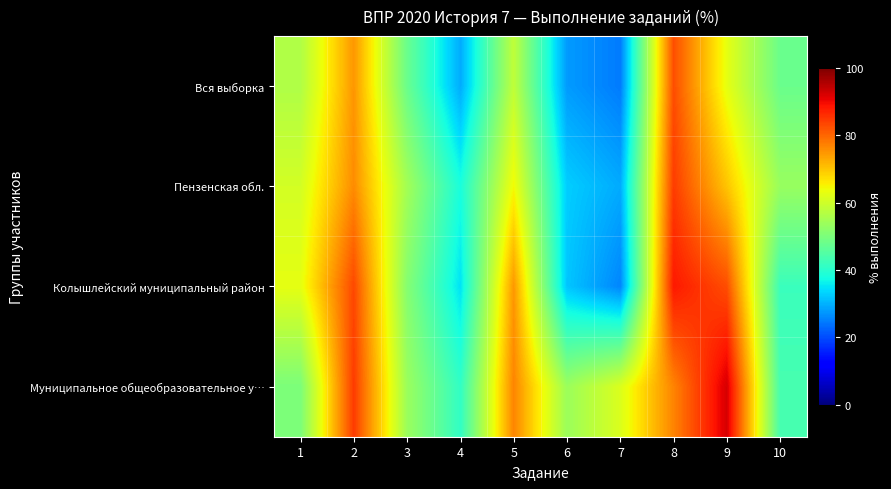

Reading right to left, transcribe all the data shown in this chart.

Вся выборка: 10=48.0	9=62.9	8=82.7	7=24.7	6=27.8	5=58.2	4=29.5	3=47.9	2=75.0	1=56.3
Пензенская обл.: 10=53.5	9=70.1	8=84.6	7=29.4	6=32.8	5=64.5	4=38.2	3=54.8	2=76.1	1=60.6
Колышлейский муниципальный район: 10=42.1	9=82.7	8=88.3	7=25.7	6=32.0	5=74.9	4=34.8	3=51.2	2=83.2	1=62.9
Муниципальное общеобразовательное у…: 10=43.6	9=92.3	8=76.9	7=61.5	6=53.9	5=76.9	4=41.0	3=53.9	2=84.6	1=50.0